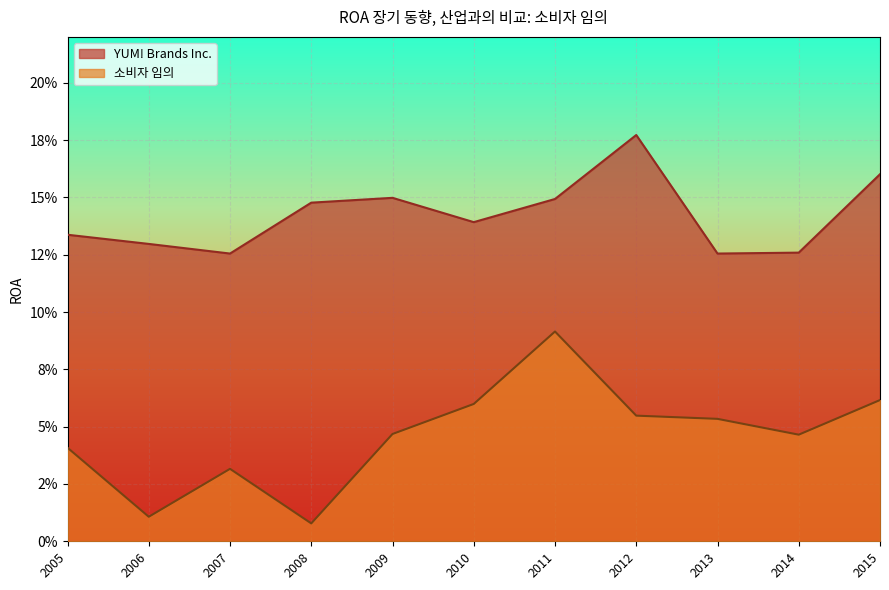

True or false: YUM! Brands Inc. and 소비자 임의 cross at least once.

False